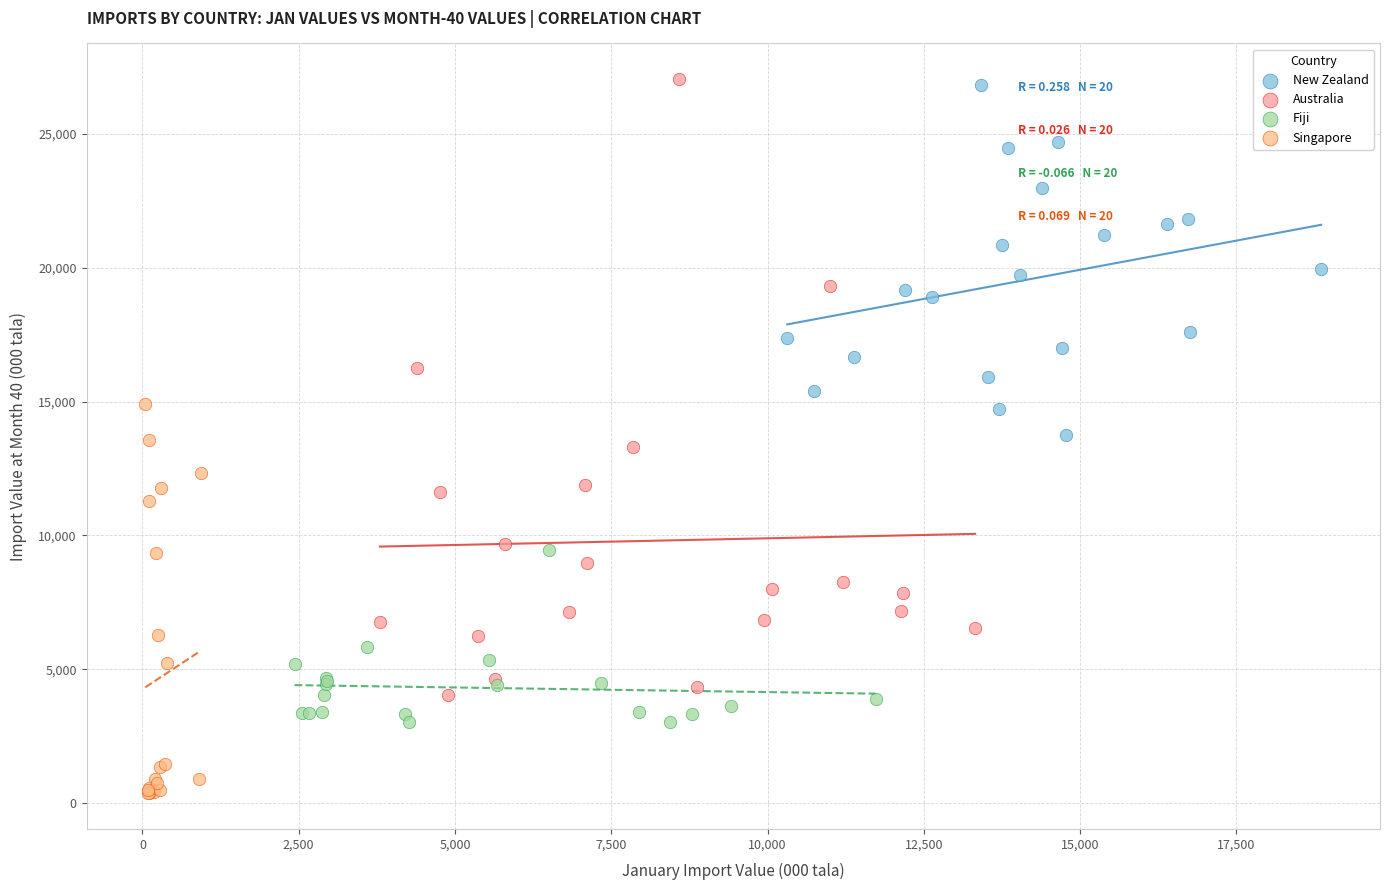

What are all the series names shown in the legend?

New Zealand, Australia, Fiji, Singapore